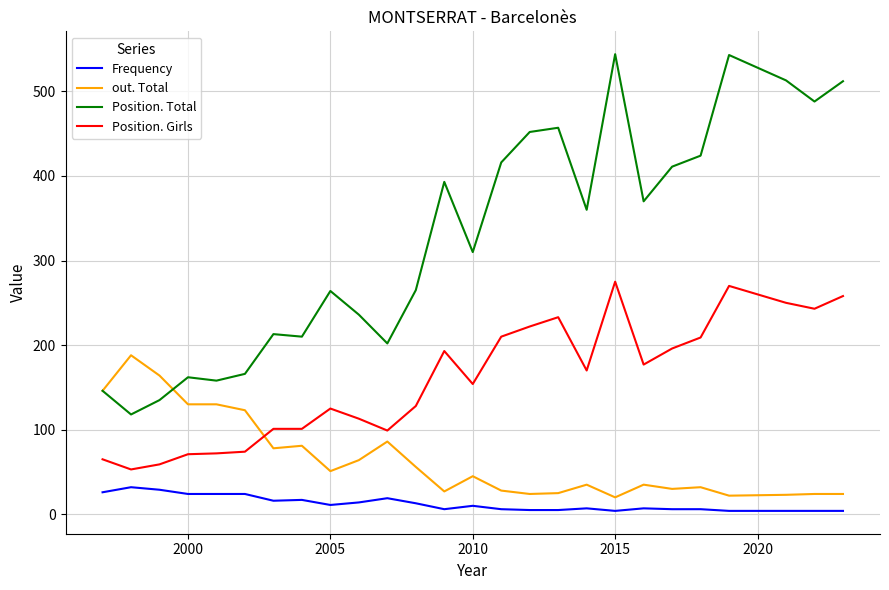

What is the greatest value displayed?

544